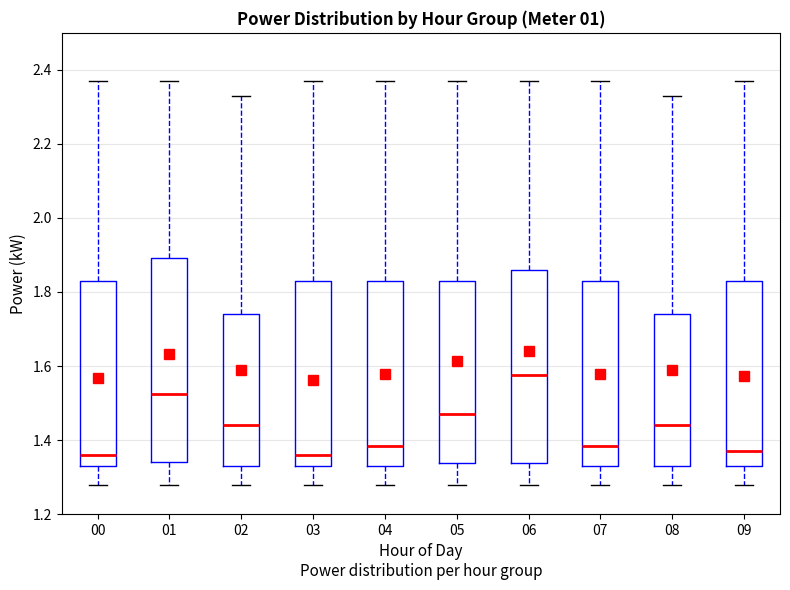

Reading left to right, read every box against the y-axis: the position of its median line, the range the box covers, and the ends of its whiskers. The values are not printed on the chart, so give them approximately, as read against the axis.

00: median 1.36, box 1.34 to 1.84, whiskers 1.28 to 2.38
01: median 1.52, box 1.34 to 1.90, whiskers 1.28 to 2.38
02: median 1.44, box 1.34 to 1.74, whiskers 1.28 to 2.34
03: median 1.36, box 1.34 to 1.84, whiskers 1.28 to 2.38
04: median 1.38, box 1.34 to 1.84, whiskers 1.28 to 2.38
05: median 1.48, box 1.34 to 1.84, whiskers 1.28 to 2.38
06: median 1.58, box 1.34 to 1.86, whiskers 1.28 to 2.38
07: median 1.38, box 1.34 to 1.84, whiskers 1.28 to 2.38
08: median 1.44, box 1.34 to 1.74, whiskers 1.28 to 2.34
09: median 1.38, box 1.34 to 1.84, whiskers 1.28 to 2.38